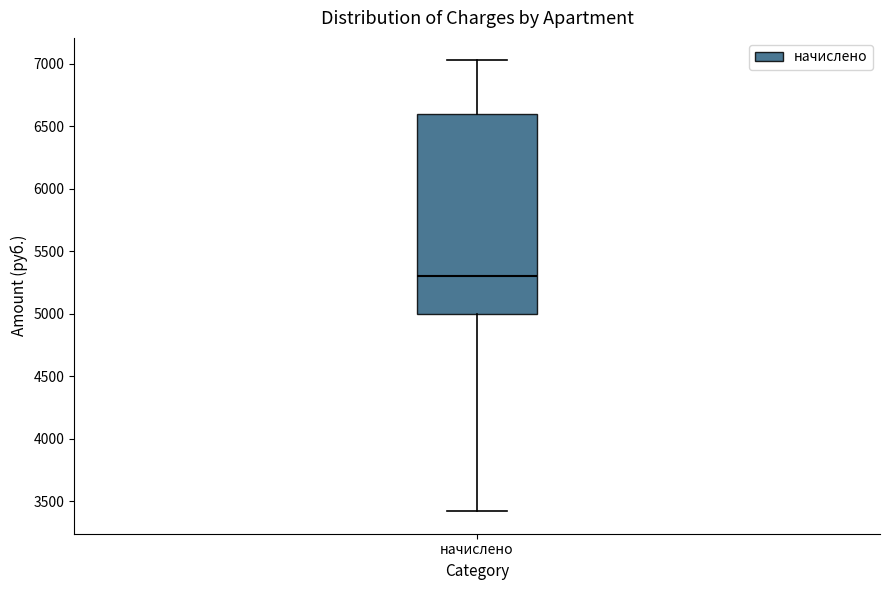

Where is the upper edge of the box for начислено on the y-axis? The values are not printed on the chart, so give them approximately, as read against the axis.

6600